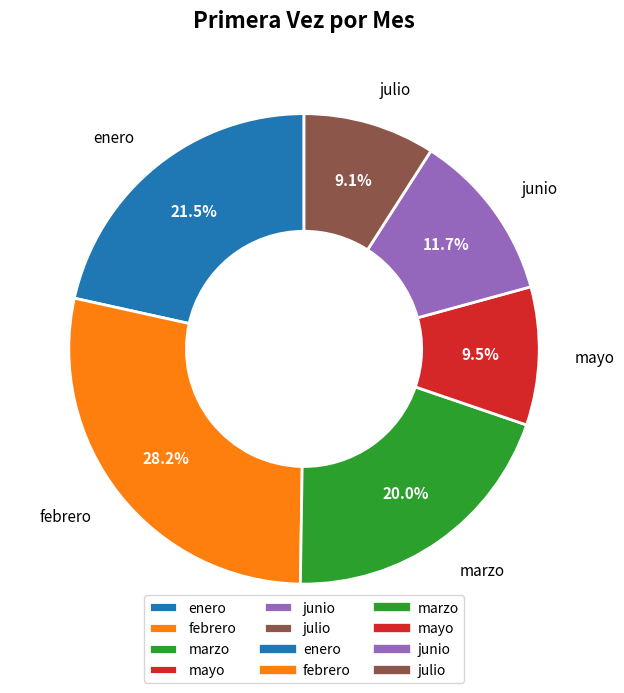

How many slices are in this pie chart?

6